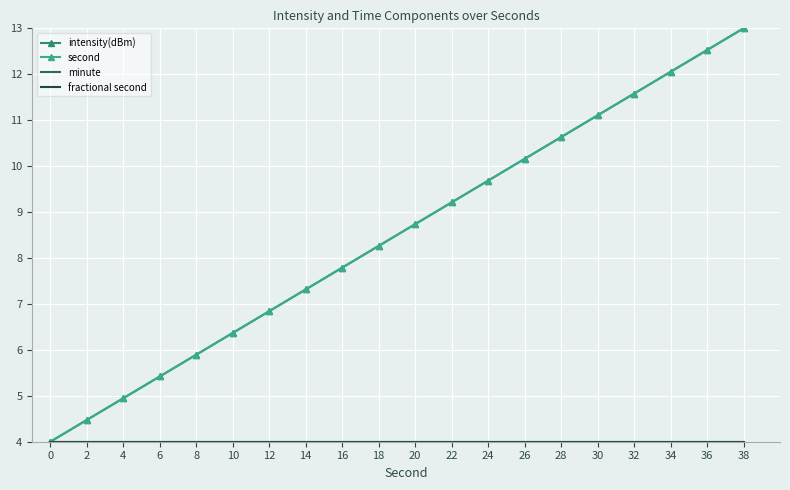

Reading left to right, extract all data points from this chart.

intensity(dBm): 0=4.0	2=4.5	4=4.9	6=5.4	8=5.9	10=6.4	12=6.8	14=7.3	16=7.8	18=8.3	20=8.7	22=9.2	24=9.7	26=10.2	28=10.6	30=11.1	32=11.6	34=12.1	36=12.5	38=13.0
second: 0=4.0	2=4.5	4=4.9	6=5.4	8=5.9	10=6.4	12=6.8	14=7.3	16=7.8	18=8.3	20=8.7	22=9.2	24=9.7	26=10.2	28=10.6	30=11.1	32=11.6	34=12.1	36=12.5	38=13.0
minute: 0=4.0	2=4.0	4=4.0	6=4.0	8=4.0	10=4.0	12=4.0	14=4.0	16=4.0	18=4.0	20=4.0	22=4.0	24=4.0	26=4.0	28=4.0	30=4.0	32=4.0	34=4.0	36=4.0	38=4.0
fractional second: 0=4.0	2=4.0	4=4.0	6=4.0	8=4.0	10=4.0	12=4.0	14=4.0	16=4.0	18=4.0	20=4.0	22=4.0	24=4.0	26=4.0	28=4.0	30=4.0	32=4.0	34=4.0	36=4.0	38=4.0